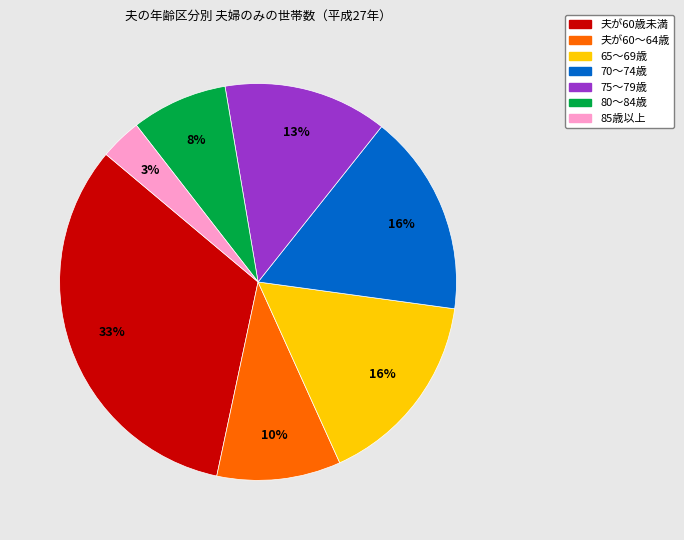

To the nearest percent, what is the combined percentage of 80～84歳 and 85歳以上?

11%